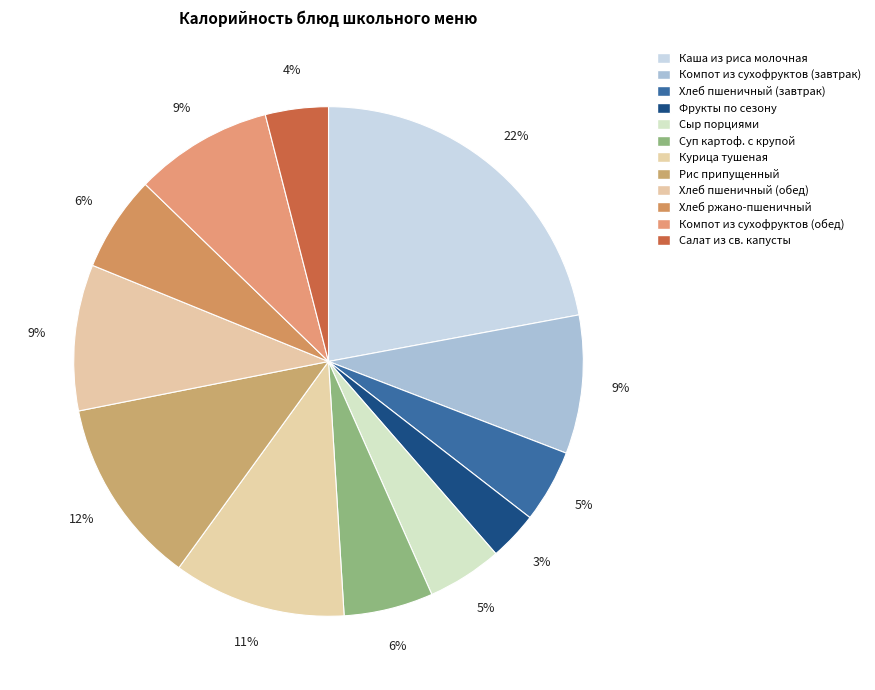

How many slices are in this pie chart?

12